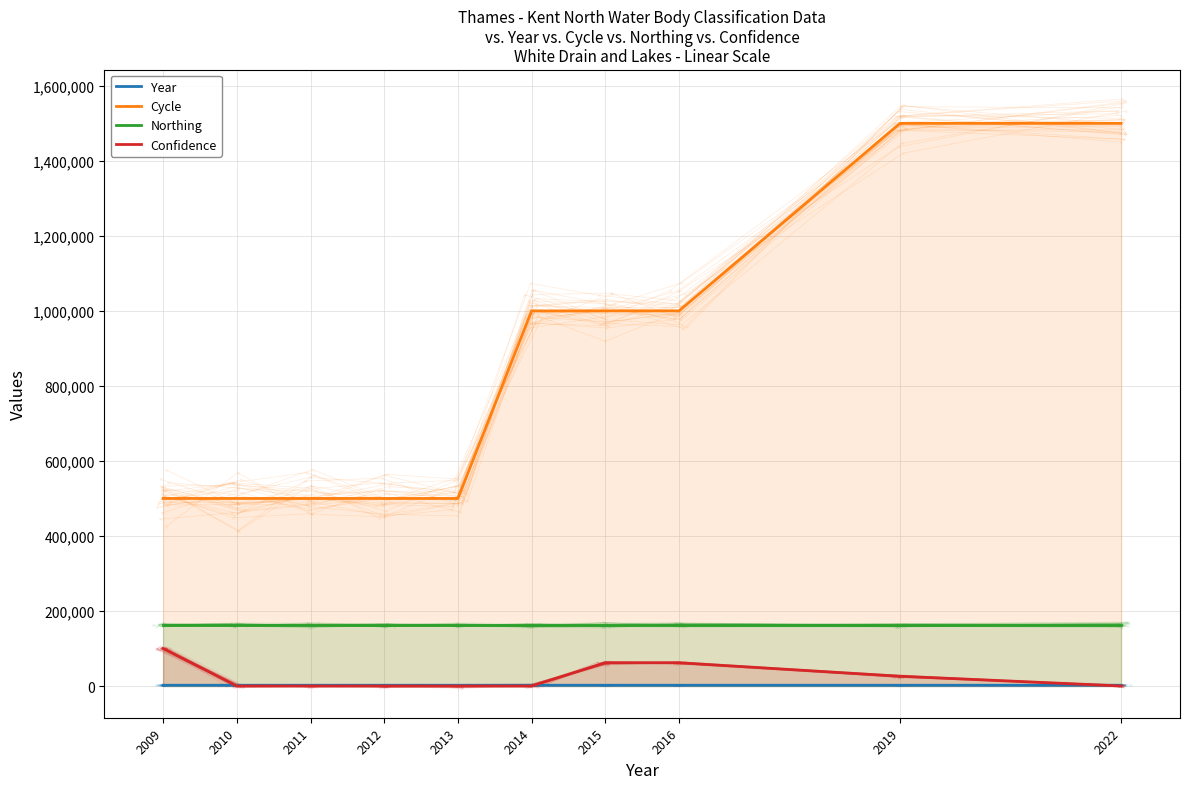

Which series ends up on top after the final intersection of Year and Confidence?

Year